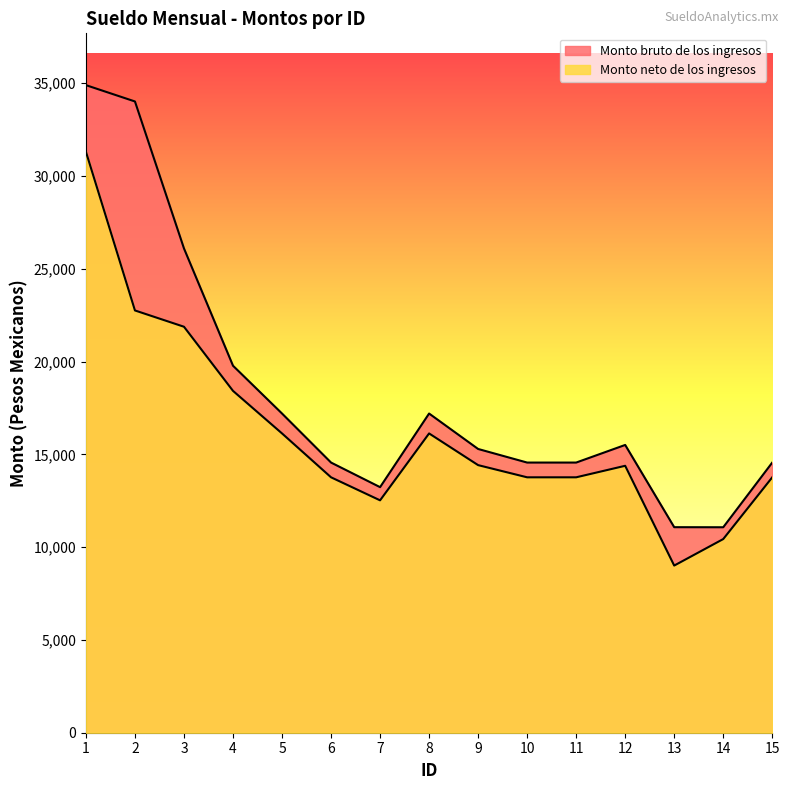

What is the difference between the Monto bruto de los ingresos values at 14 and 7?

2161.2